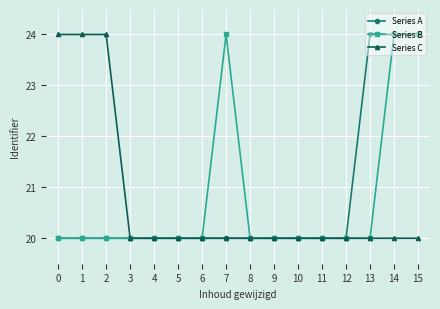

What is the total value across all series at 2?

64.0